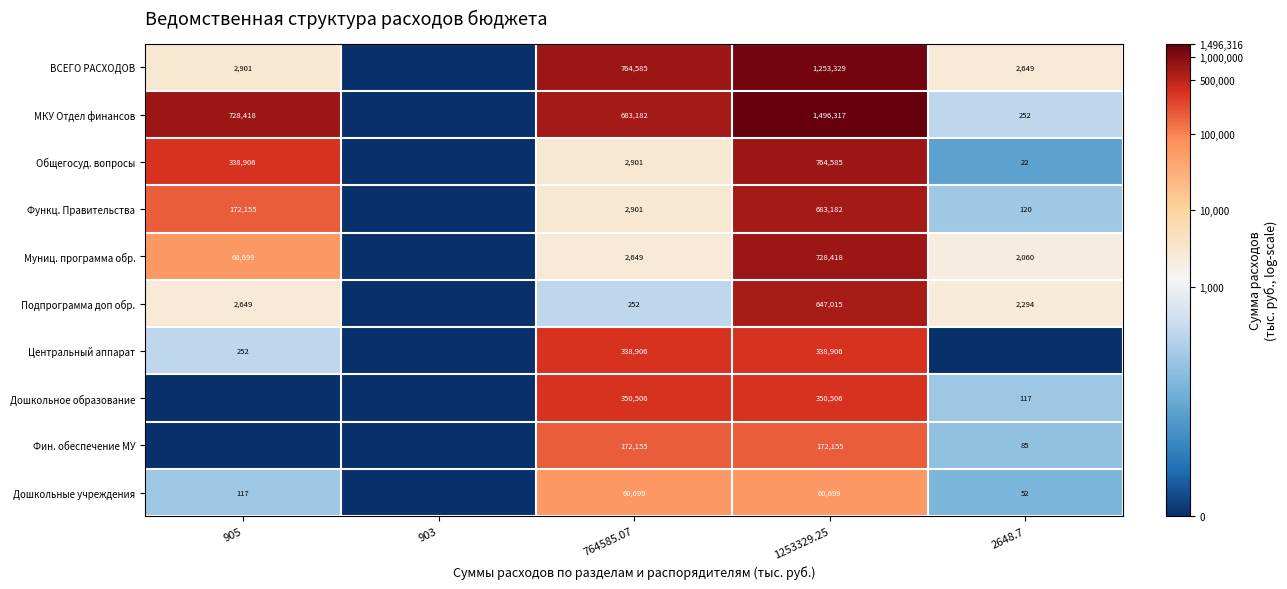

At 1253329.25, list the series in order from largest to smallest.

МКУ Отдел финансов, ВСЕГО РАСХОДОВ, Общегосуд. вопросы, Муниц. программа обр., Функц. Правительства, Подпрограмма доп обр., Дошкольное образование, Центральный аппарат, Фин. обеспечение МУ, Дошкольные учреждения